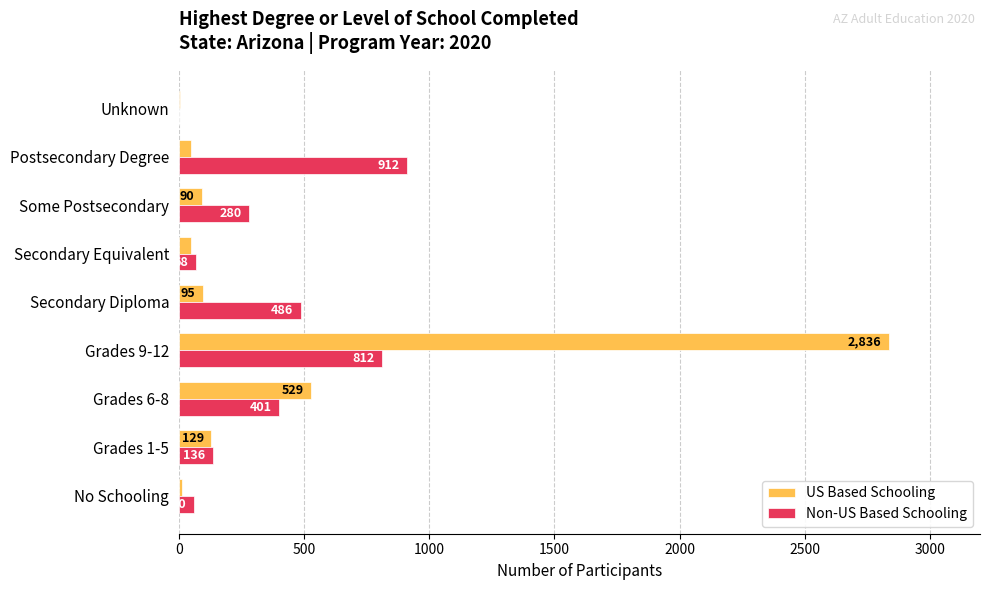

Read the Non-US Based Schooling value at Grades 9-12, to the nearest 50.

800